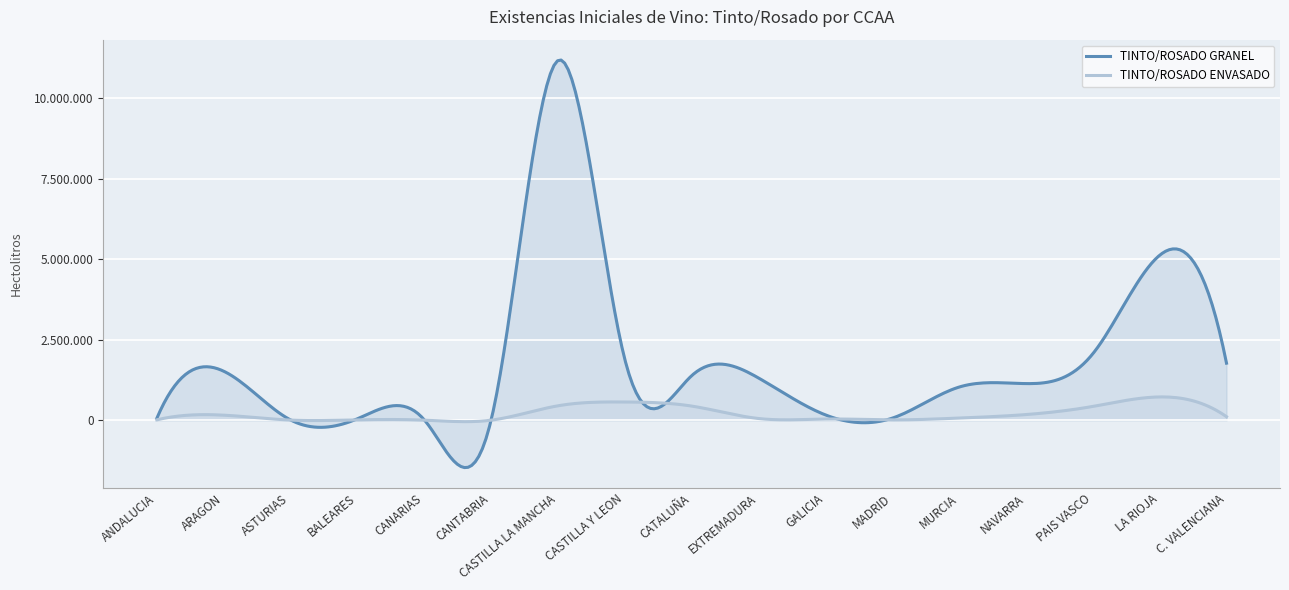

List the labels in order of TINTO/ROSADO ENVASADO value, smallest first.

CANTABRIA, CANARIAS, ASTURIAS, MADRID, BALEARES, ANDALUCIA, GALICIA, EXTREMADURA, MURCIA, C. VALENCIANA, ARAGON, NAVARRA, PAIS VASCO, CATALUÑA, CASTILLA LA MANCHA, CASTILLA Y LEON, LA RIOJA